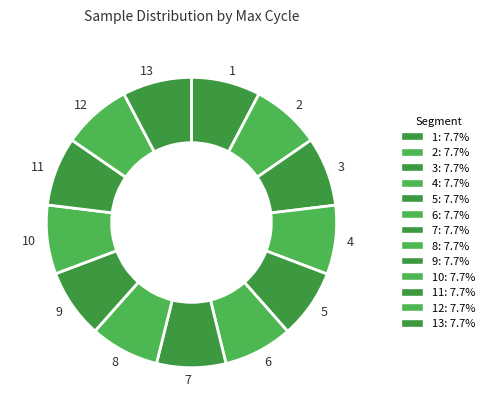

Is the sum of 3 and 12 greater than half?

No